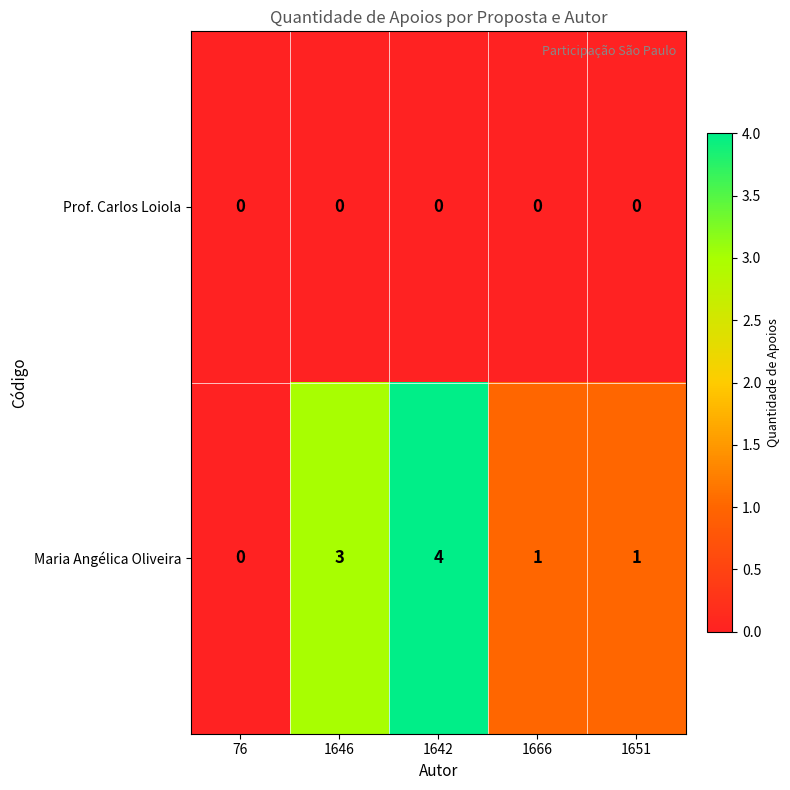

Rank the series at 1651 from highest to lowest value.

Maria Angélica Oliveira, Prof. Carlos Loiola